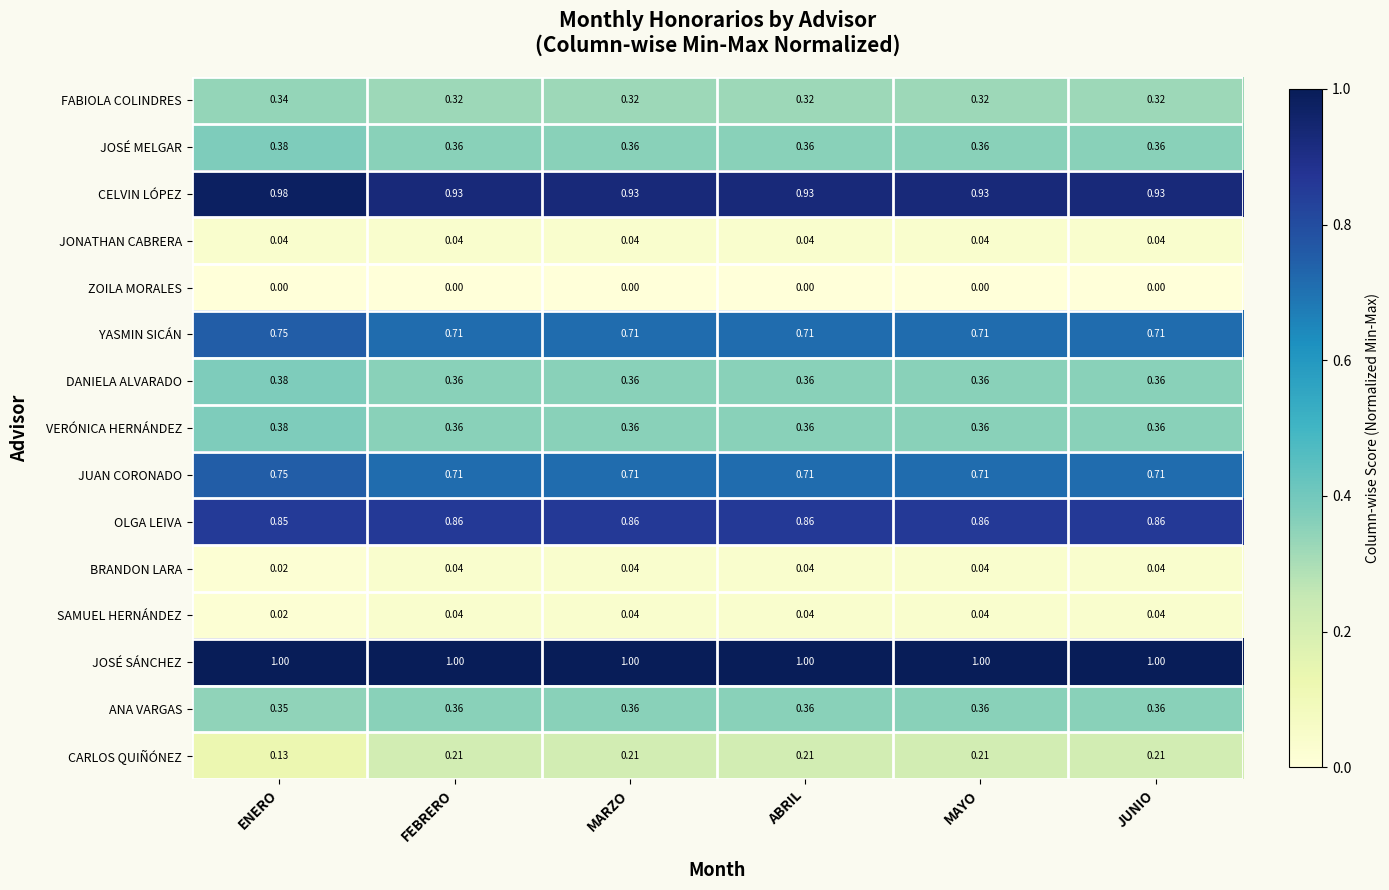

At which label does YASMIN SICÁN reach its peak?

ENERO